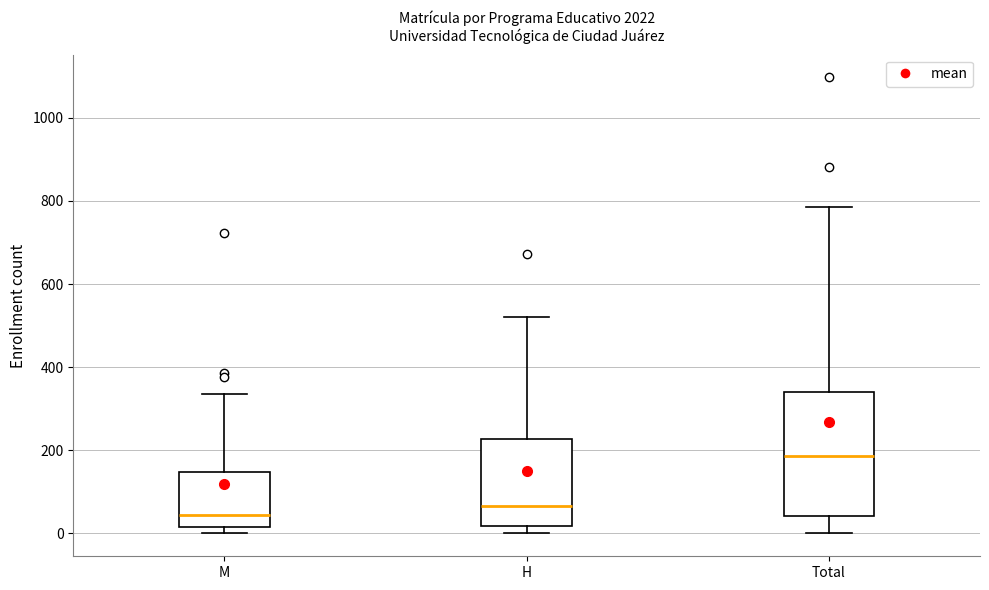

Which box has the highest median line?

Total